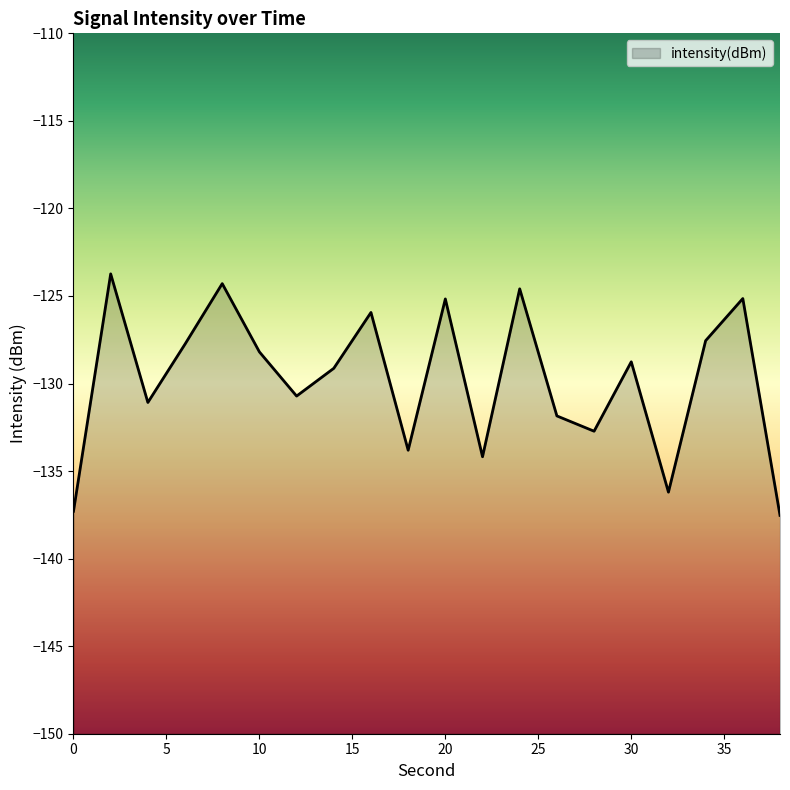

Between 24 and 10, which is larger?

24